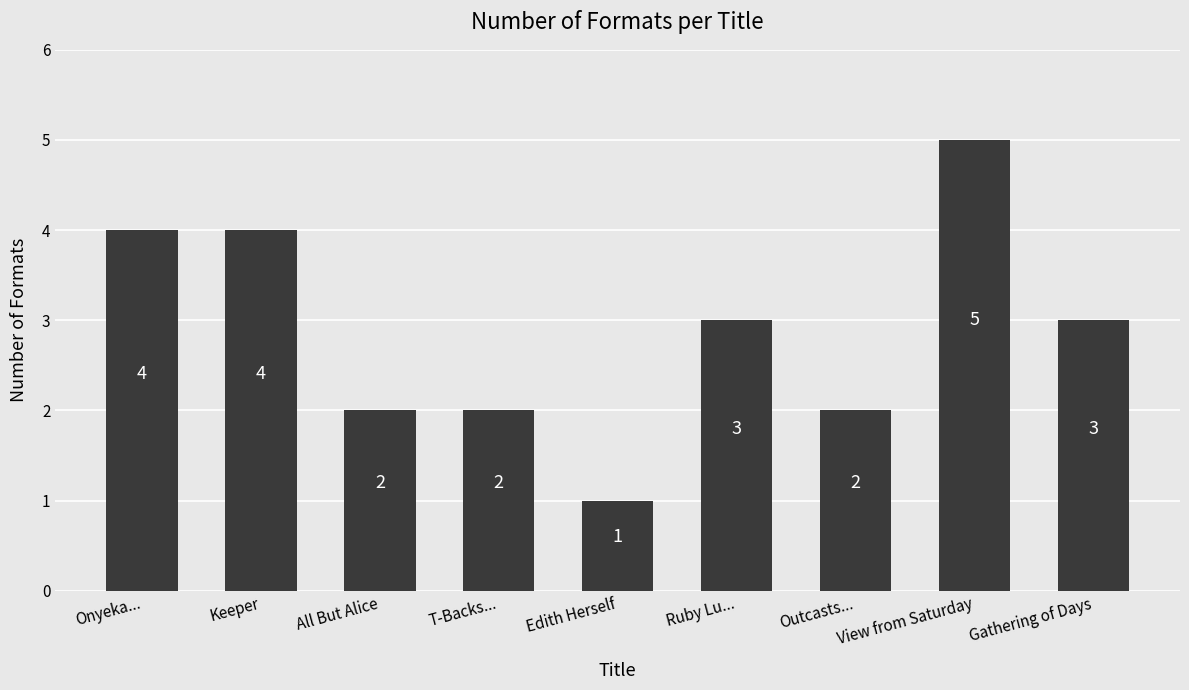

Where does the data first go above 3?

Onyeka...